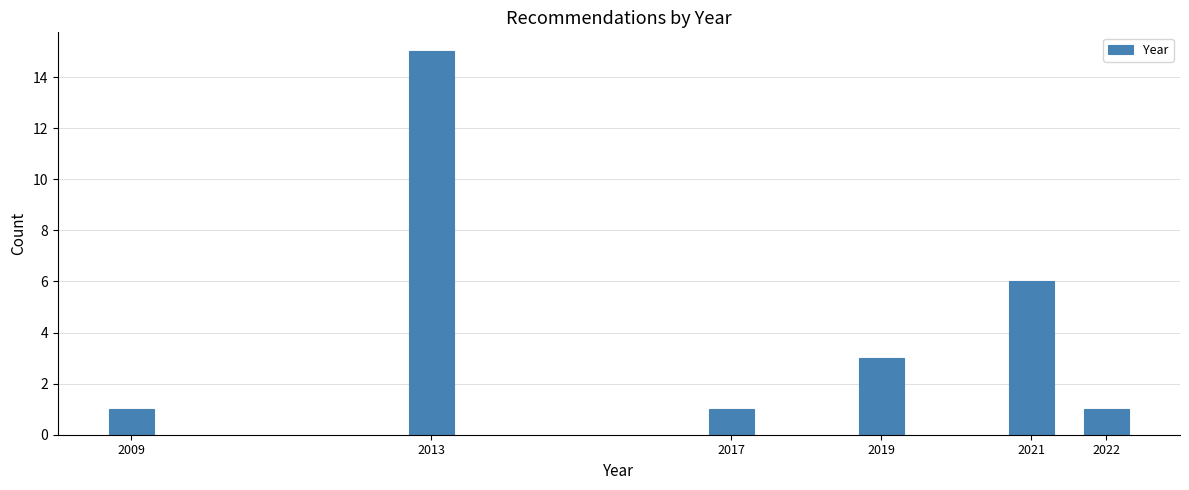

Reading left to right, extract all data points from this chart.

2009=1	2013=15	2017=1	2019=3	2021=6	2022=1